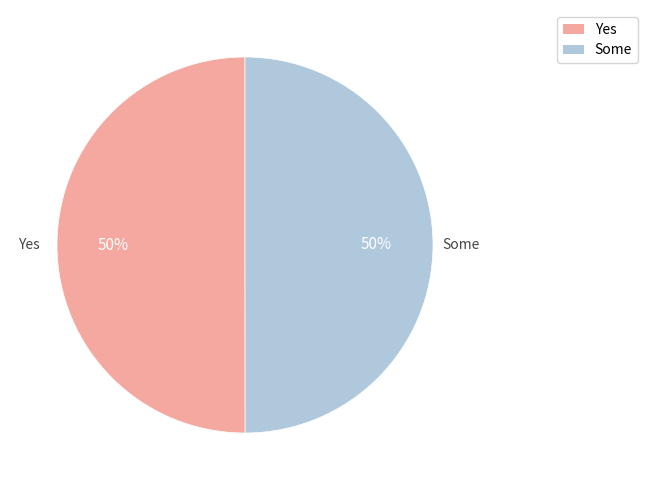

Do Some and Yes together represent more than half of the pie?

Yes